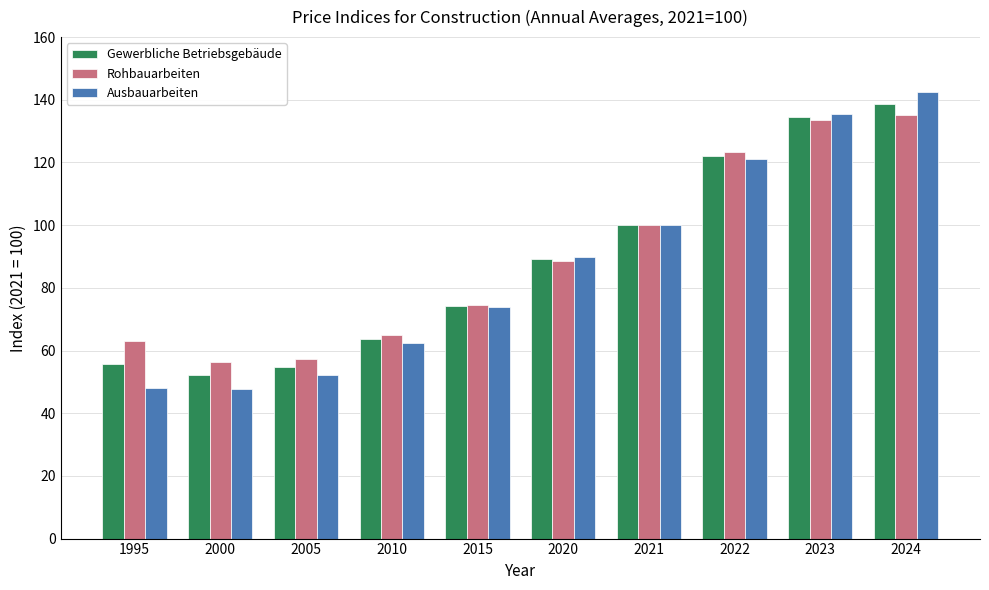

True or false: Gewerbliche Betriebsgebäude has a value of 63.7 at 2010.

True